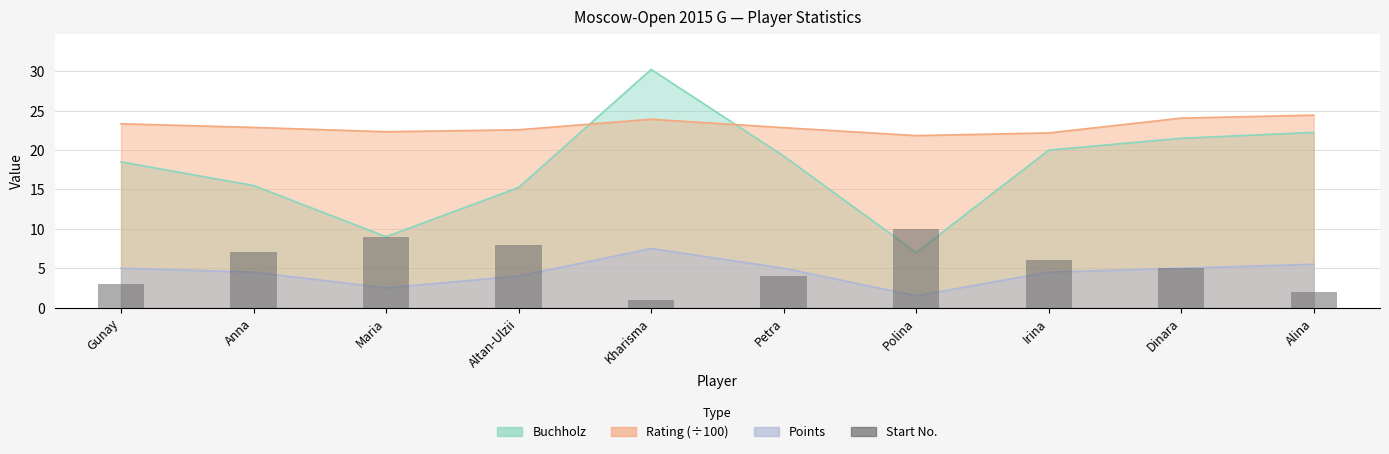

Which has a higher value, Petra or Alina?

Petra